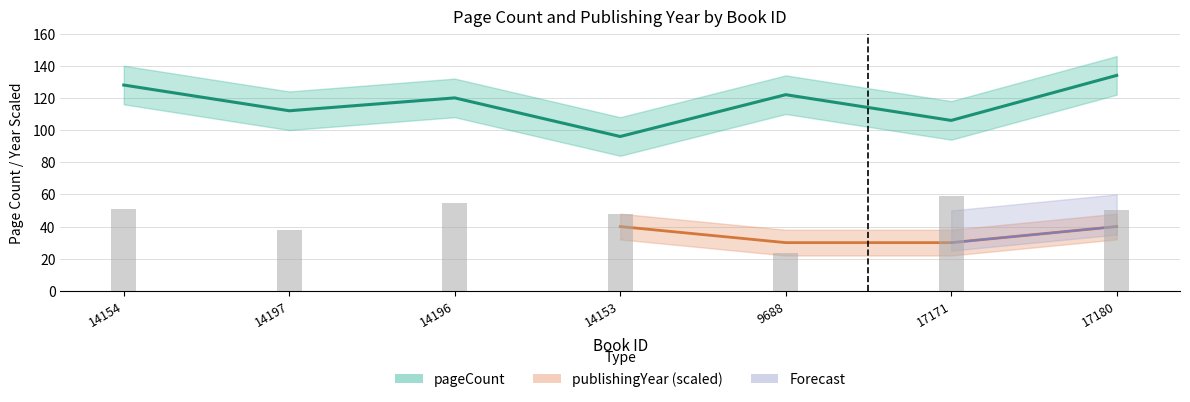

Reading left to right, list all the values displayed in this chart.

14154=128	14197=112	14196=120	14153=96	9688=122	17171=106	17180=134